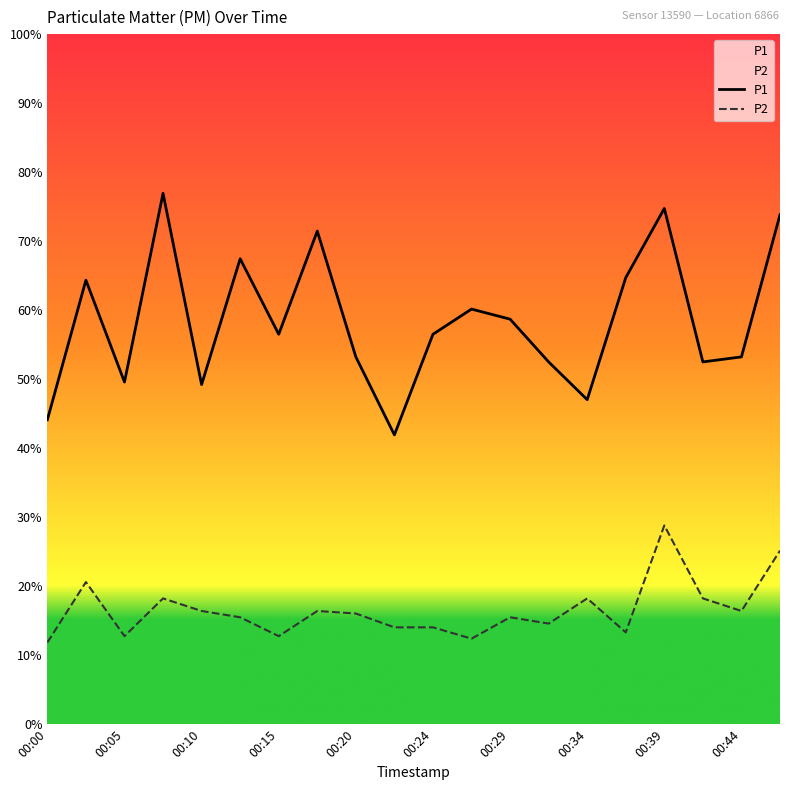

At how many categories does at least one series exceed 2?

20